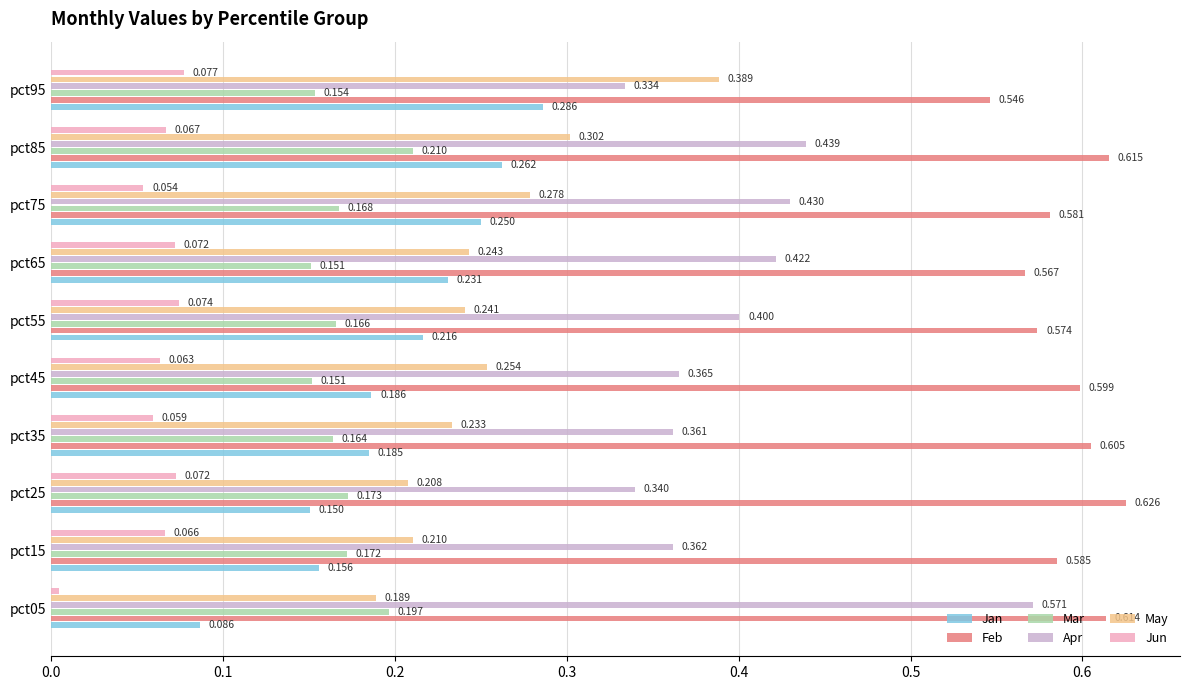

Rank the series at pct85 from lowest to highest value.

Jun, Mar, Jan, May, Apr, Feb